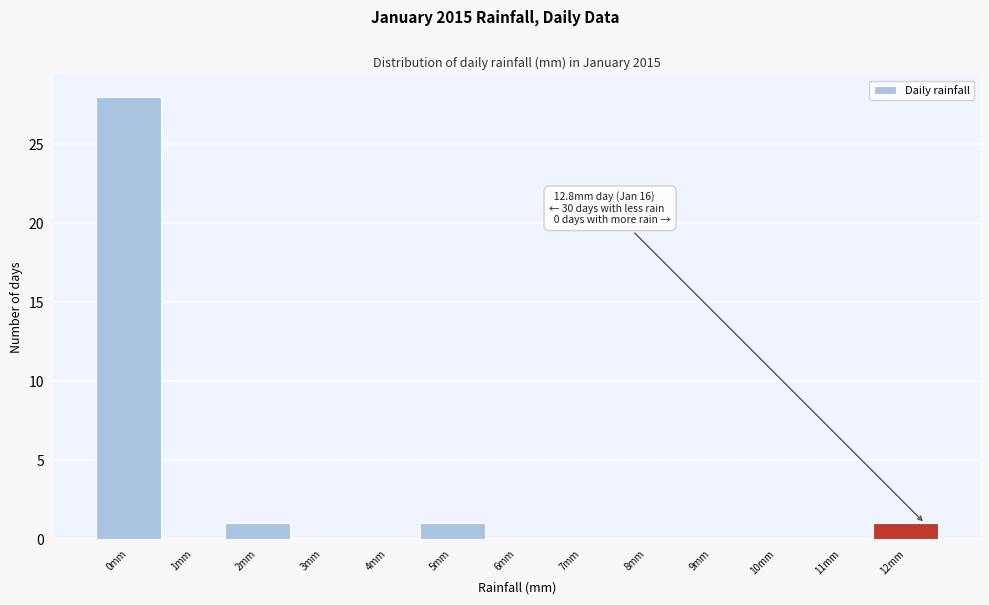

Reading left to right, list all the values displayed in this chart.

0mm=28	1mm=0	2mm=1	3mm=0	4mm=0	5mm=1	6mm=0	7mm=0	8mm=0	9mm=0	10mm=0	11mm=0	12mm=1